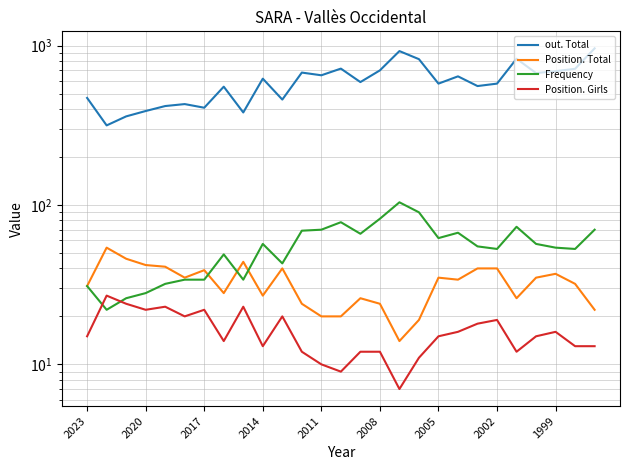

True or false: out. Total and Frequency intersect in this chart.

False